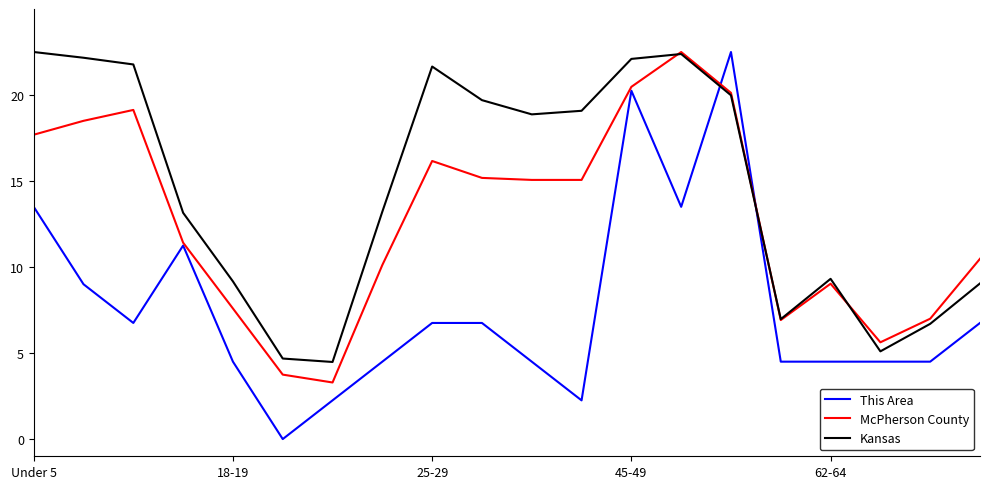

Rank the series by their average value, from highest to lowest.

Kansas, McPherson County, This Area